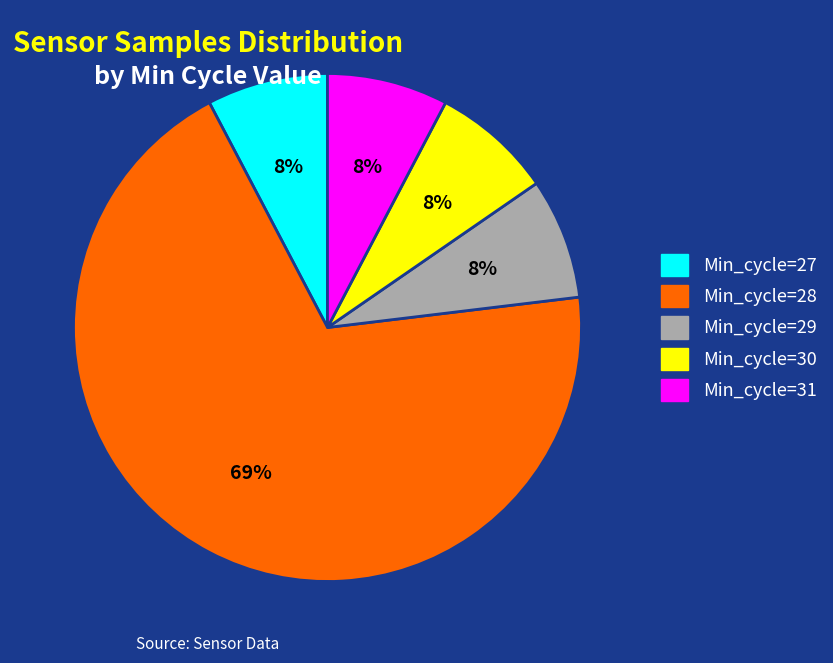

Combined, do Min_cycle=30 and Min_cycle=31 account for over 50%?

No